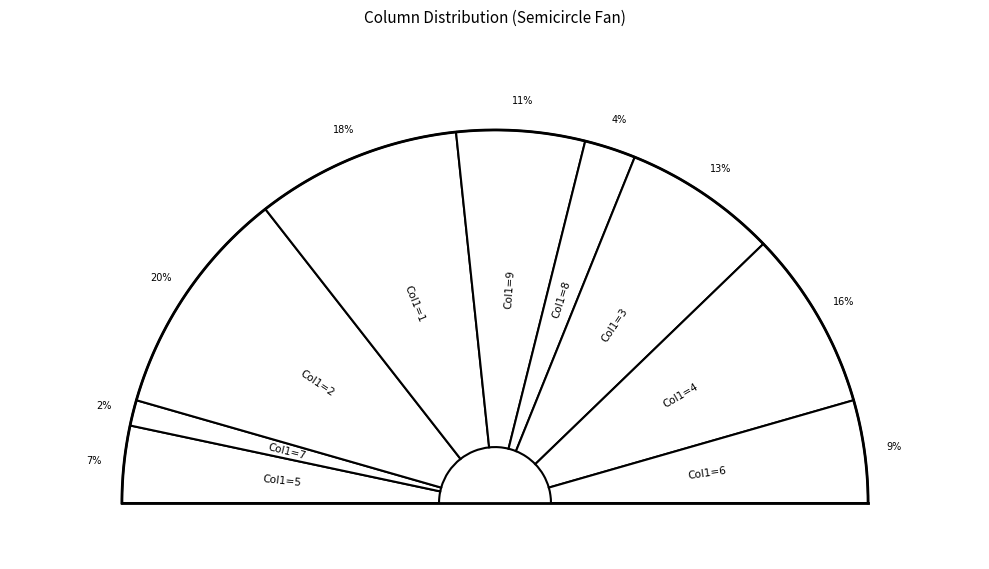

Which category has the smallest portion of the pie?

7